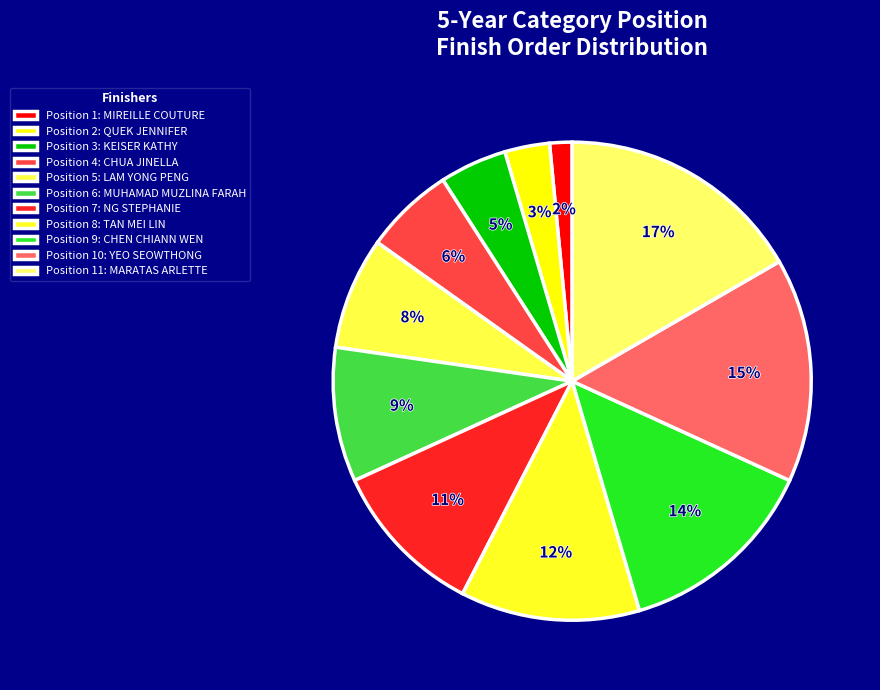

Count the number of slices in the pie.

11